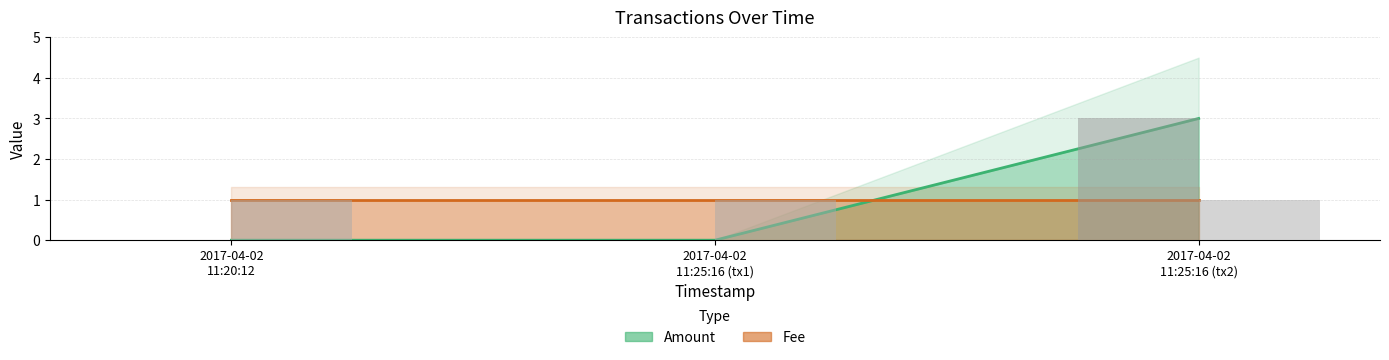

What is the label of the 1st bar from the right?

2017-04-02 11:25:16 (tx2)